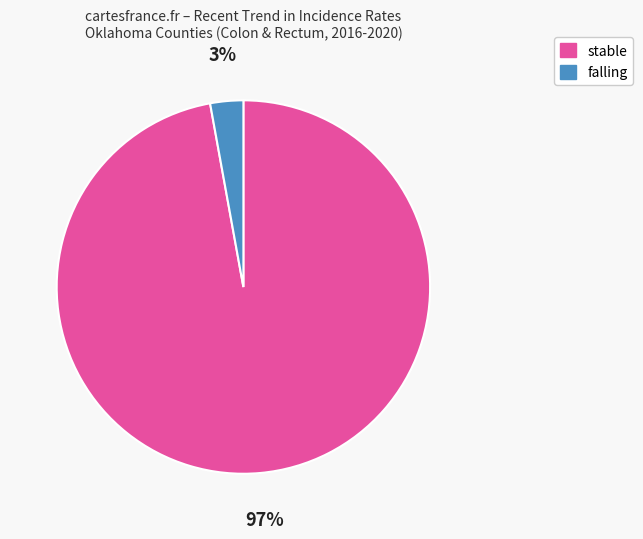

How many segments does this pie chart have?

2